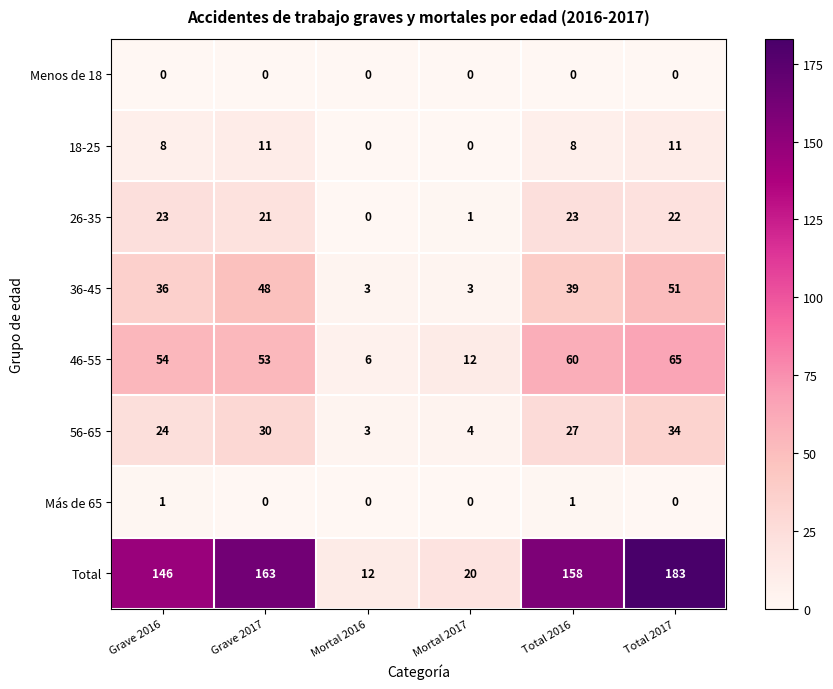

The Menos de 18 series shows 0 at Grave 2016. True or false?

True